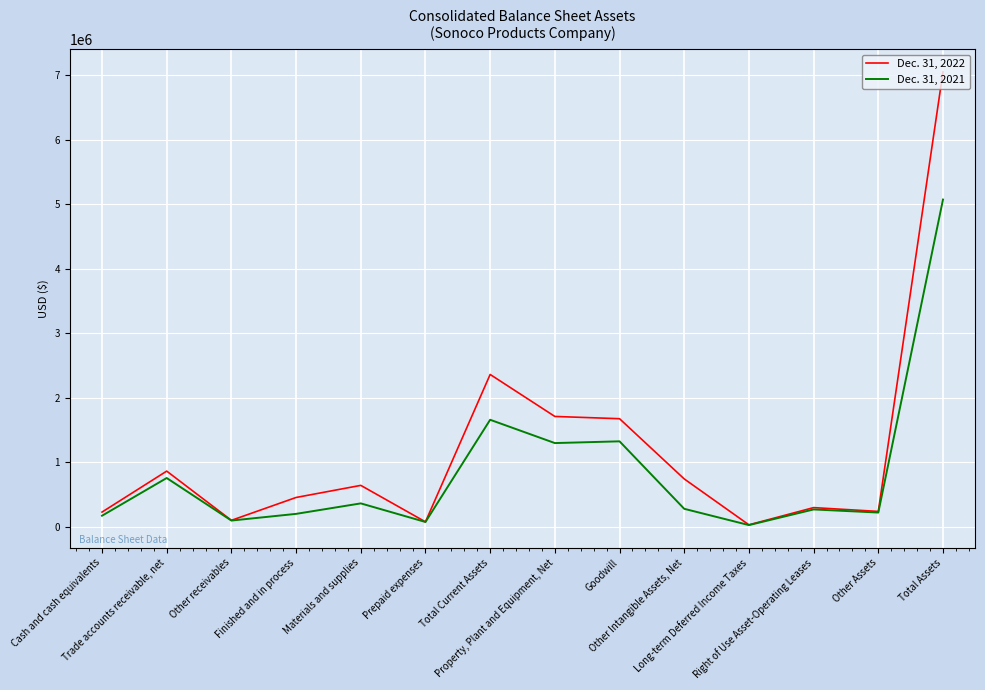

Does the chart display data point markers on the line(s)?

No